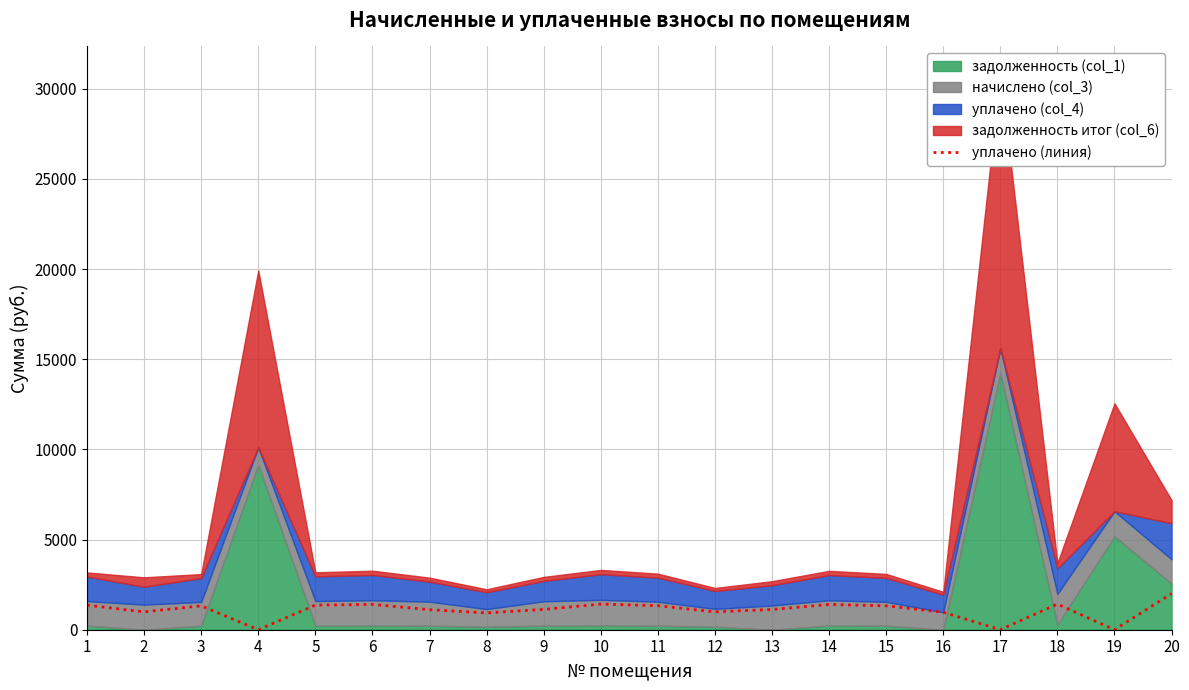

How many values are above zero?

17